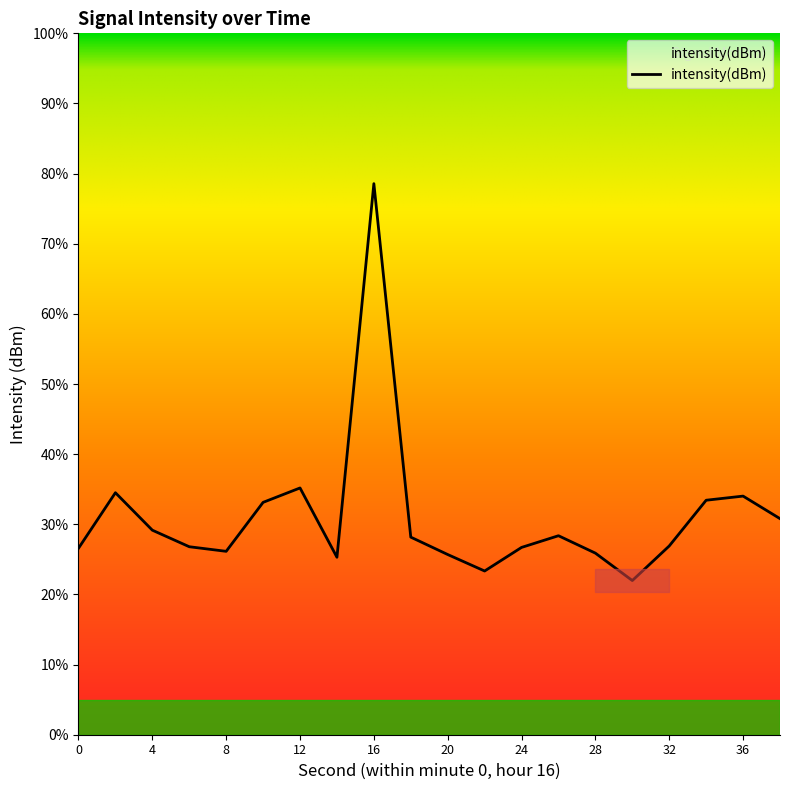

Does the chart display data point markers on the line(s)?

No